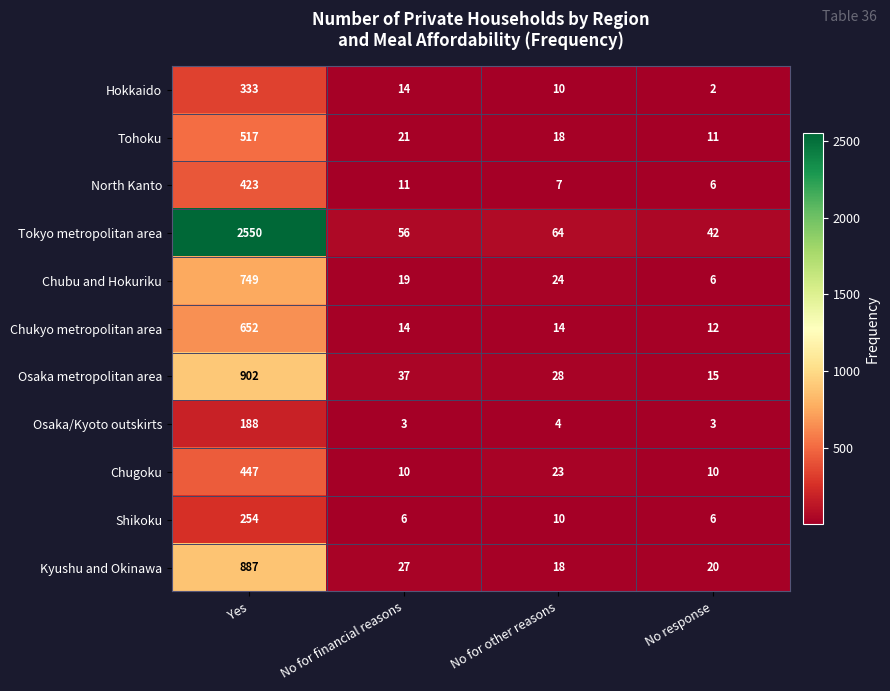

What is the spread (max minus min) of values at No for financial reasons?

53